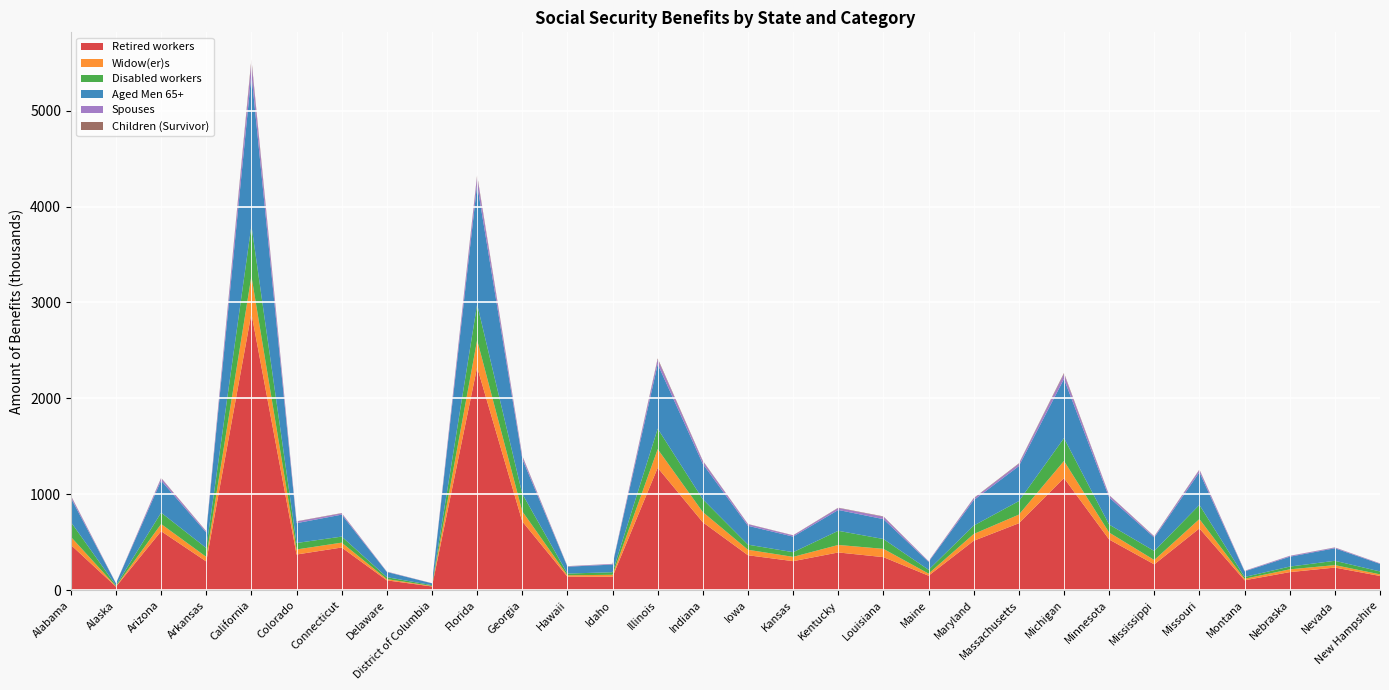

Reading left to right, what are all the values shown in this chart?

Retired workers: 473244	37129	615832	300465	2886025	372939	445950	103540	39824	2325523	717923	142066	141849	1277133	708538	365114	303513	394331	345543	152034	516057	698654	1169604	529407	270146	644883	104191	189273	236720	149387
Widow(er)s: 84212	4511	74894	47904	389333	52548	50650	12981	5124	283486	105496	14490	19548	193906	106626	57126	44906	78230	86361	21840	70674	89902	178490	72525	45469	97395	16007	28853	25735	16796
Disabled workers: 154717	8876	118660	92750	528314	67502	63176	20326	8145	372089	182022	17938	26813	213759	133228	53340	48794	147397	102437	39897	87595	140970	237688	83233	94057	147408	18615	29011	45003	30338
Aged Men 65+: 250851	21074	334439	160501	1578636	206577	228816	53896	19496	1247501	365160	71556	79714	672348	368562	196603	162441	217582	207274	82664	265265	365178	617644	282647	140302	340439	58481	102642	130757	78792
Spouses: 20812	1255	23990	11762	130389	17347	13206	3501	1008	84688	25239	4076	6601	49237	27928	16611	12353	20365	24674	6249	18020	23236	51456	21514	10166	24911	4872	8339	7191	4567
Children (Survivor): 4709	520	3932	2528	26144	2417	3109	677	356	15423	6327	1457	1056	10424	5018	2111	1919	3217	3957	988	3762	4813	9975	3220	3176	4454	803	1168	1641	888